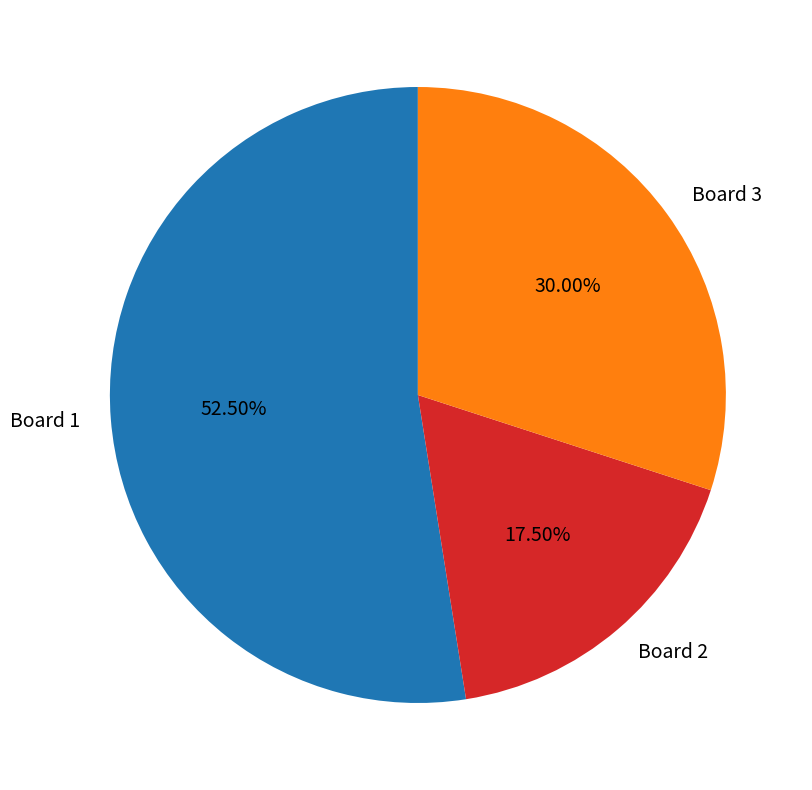

Does Board 1 represent more than half of the total?

Yes